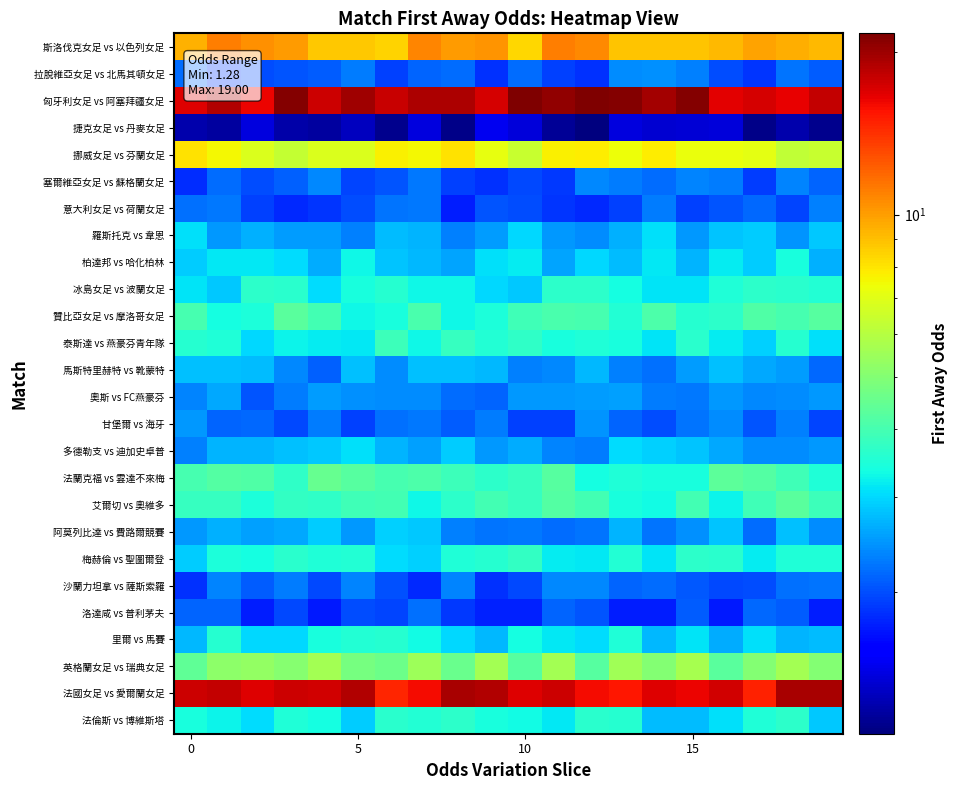

Count the number of categories in the chart.

20